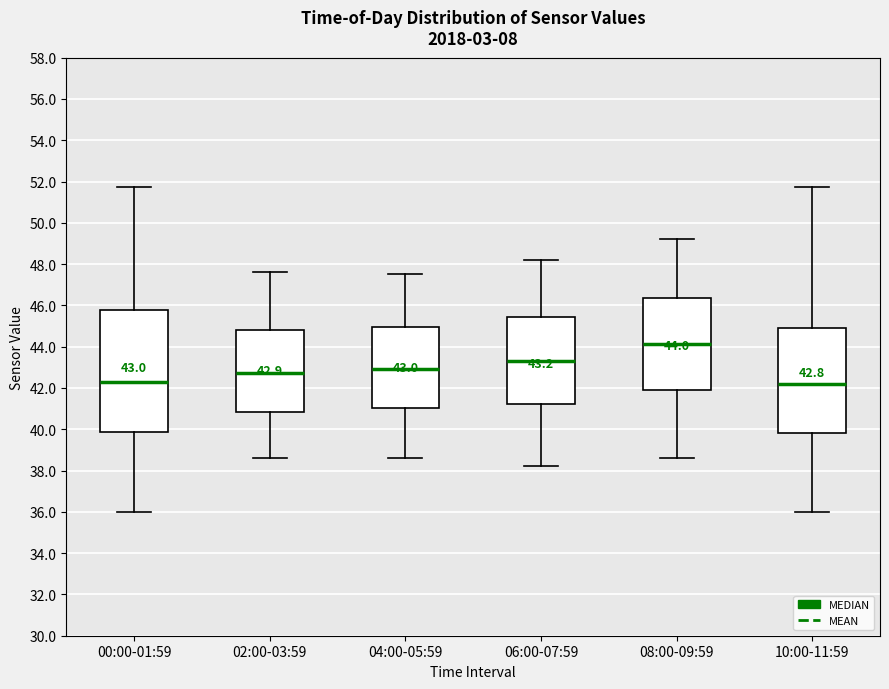

Which box is the tallest, from its lower edge to its upper edge?

00:00-01:59